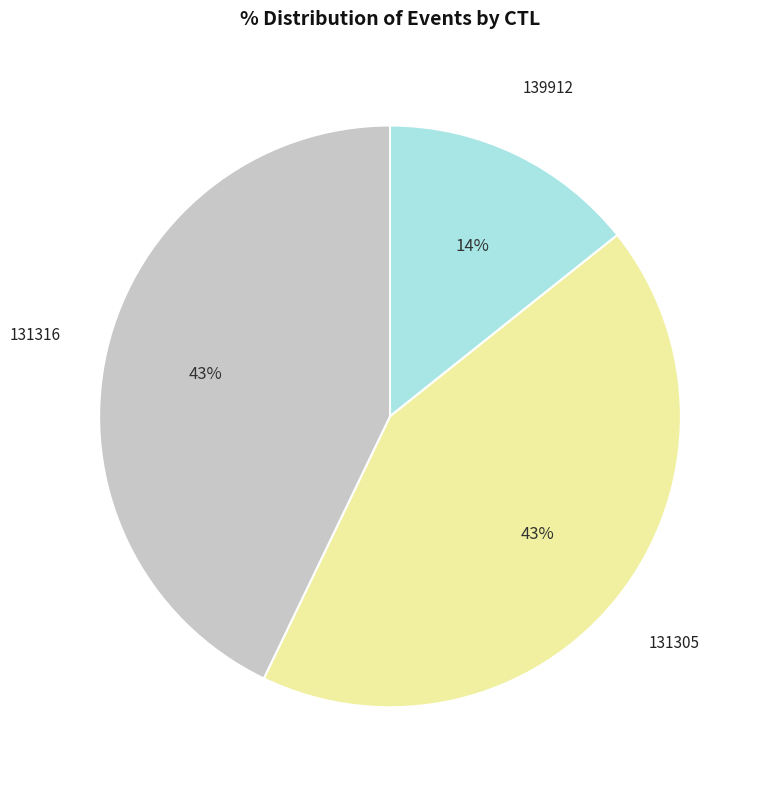

Count the number of slices in the pie.

3